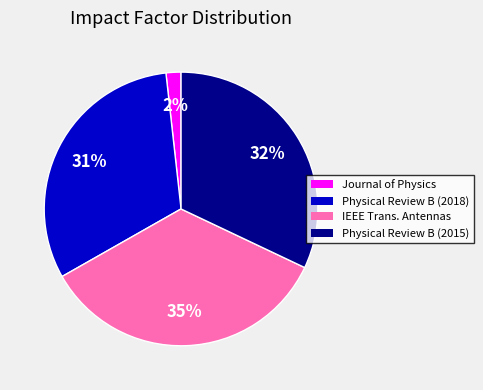

Is there a majority slice in this chart?

No